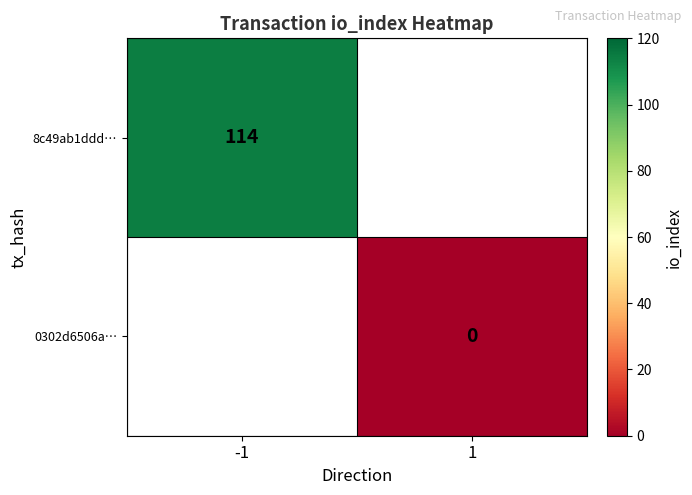

The value of 8c49ab1ddd… at -1 is 50. True or false?

False